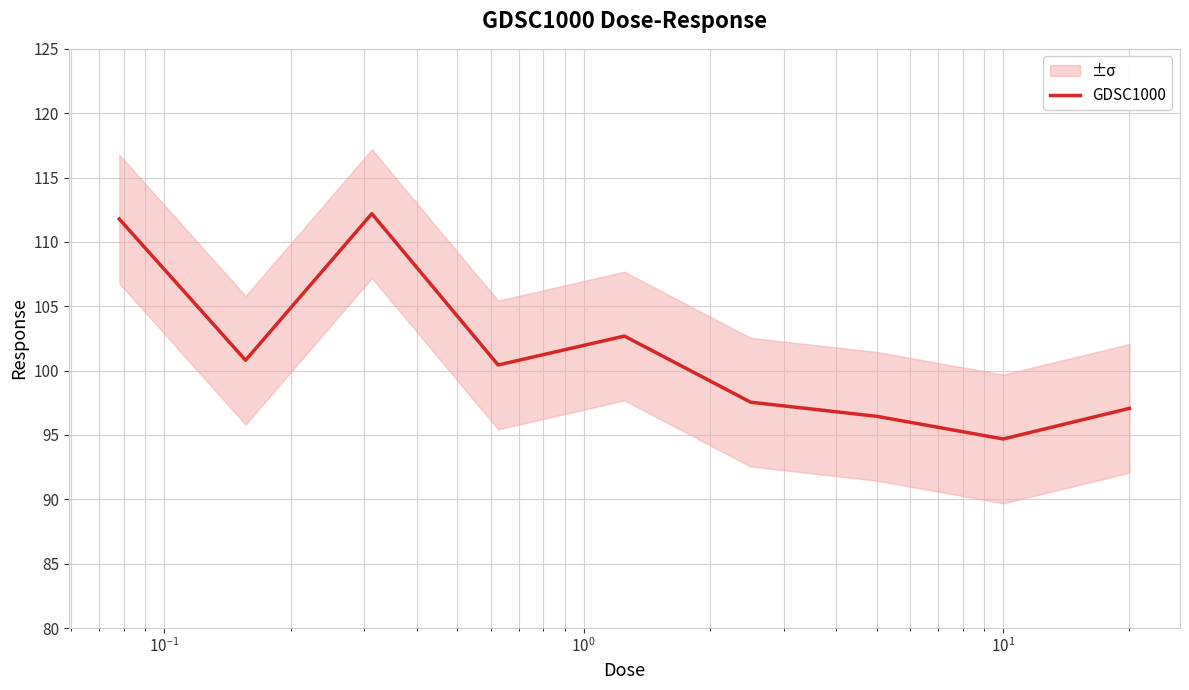

What is the minimum value for GDSC1000?

94.7